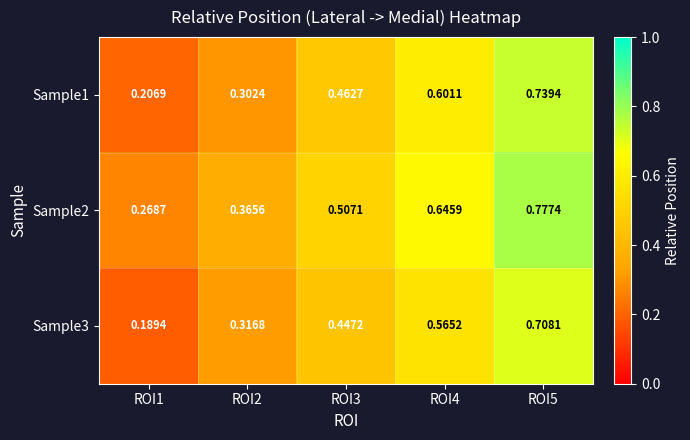

Is the value of Sample3 at ROI2 greater than the value of Sample1 at ROI4?

No